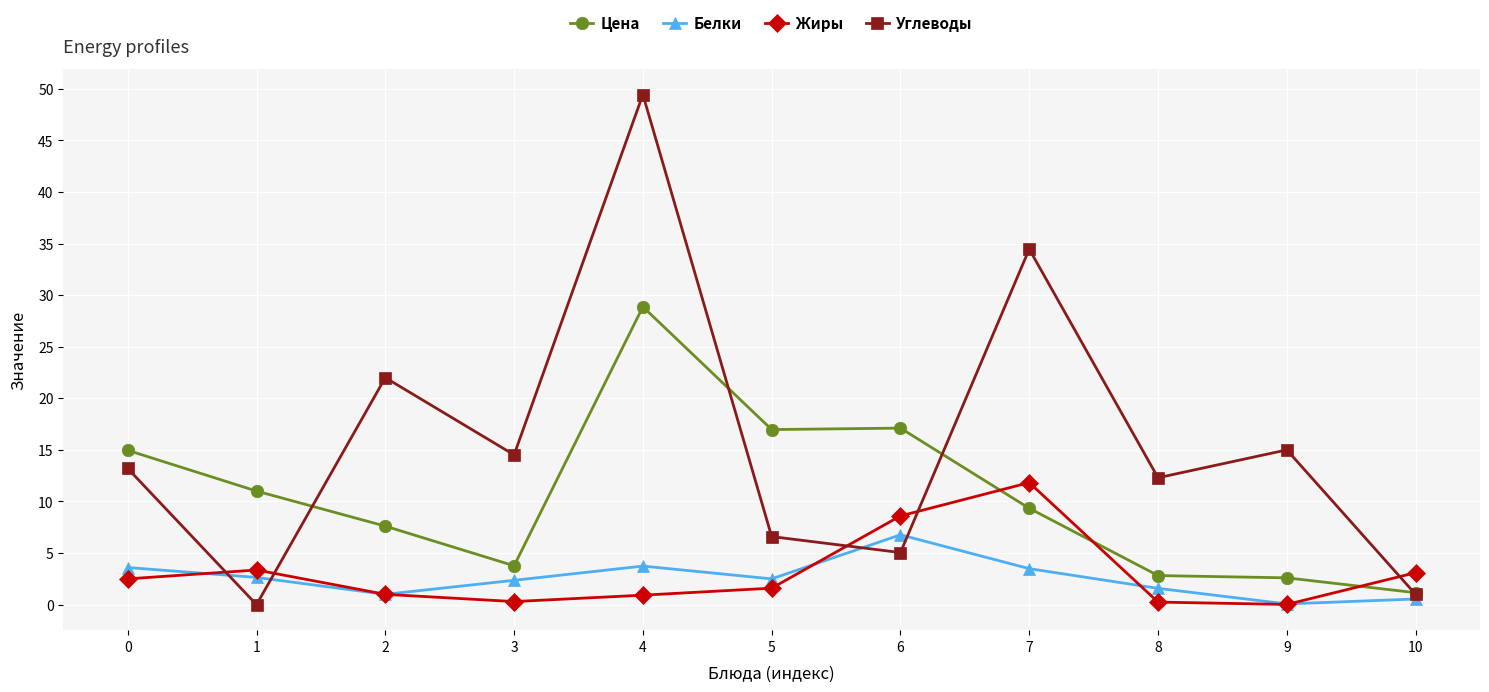

How many data points in Цена are above 9?

6